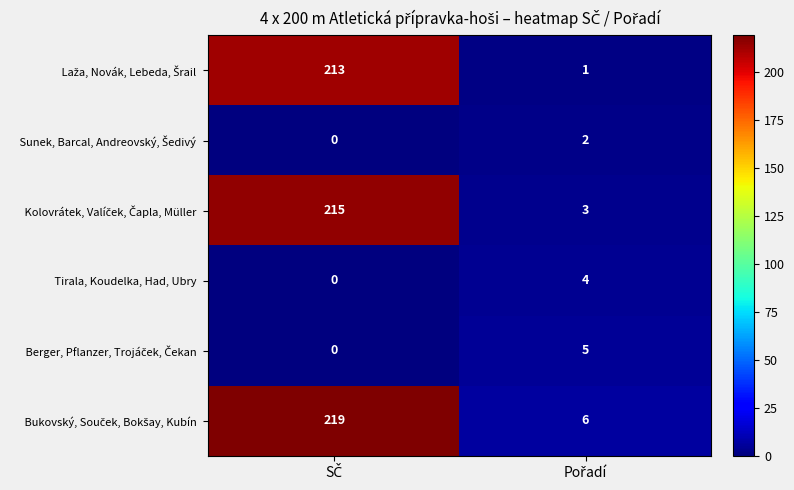

Which series has the largest range (max minus min)?

Bukovský, Souček, Bokšay, Kubín